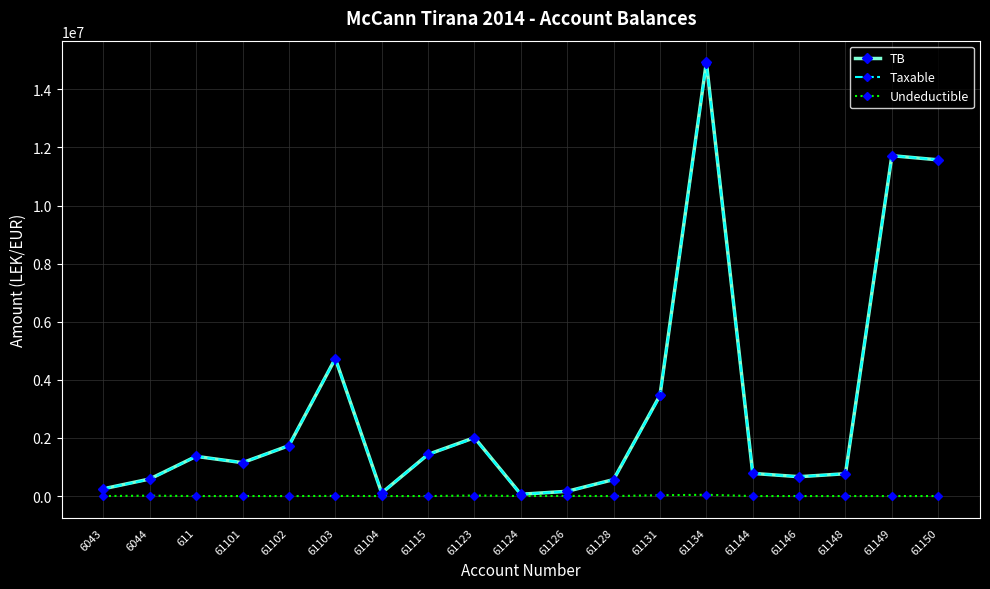

What is the value of the Taxable point at the 16th from the left?

666085.5